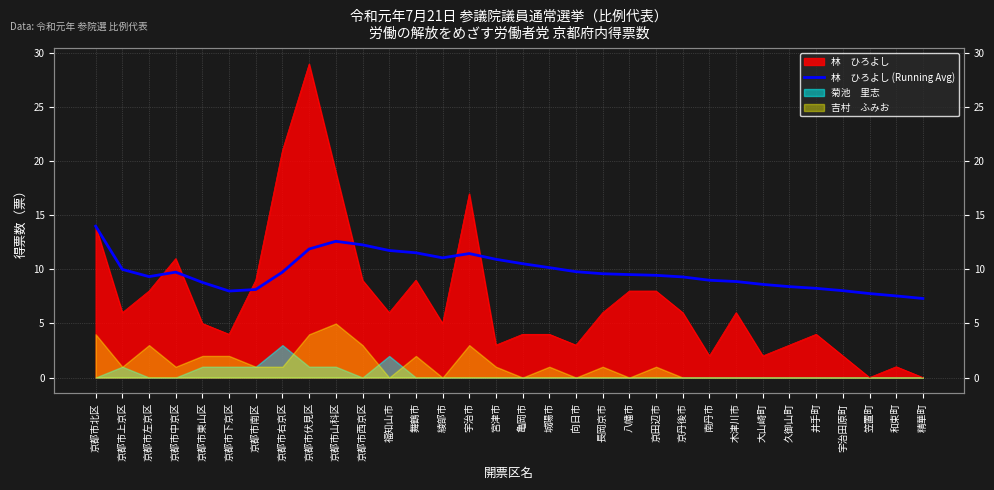

The value at 南丹市 is 2.4. True or false?

False